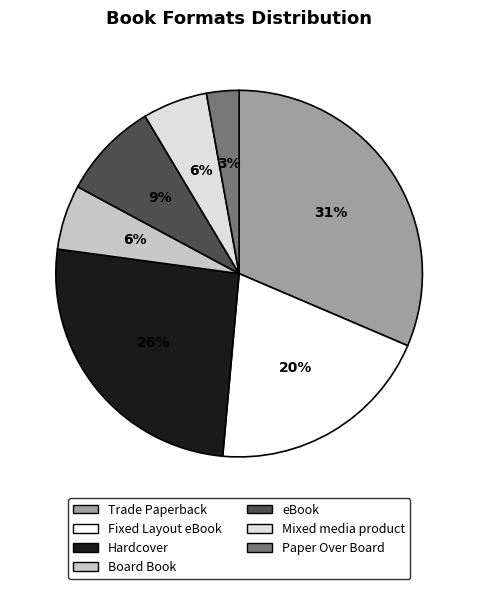

To the nearest percent, what is the average slice percentage?

14%